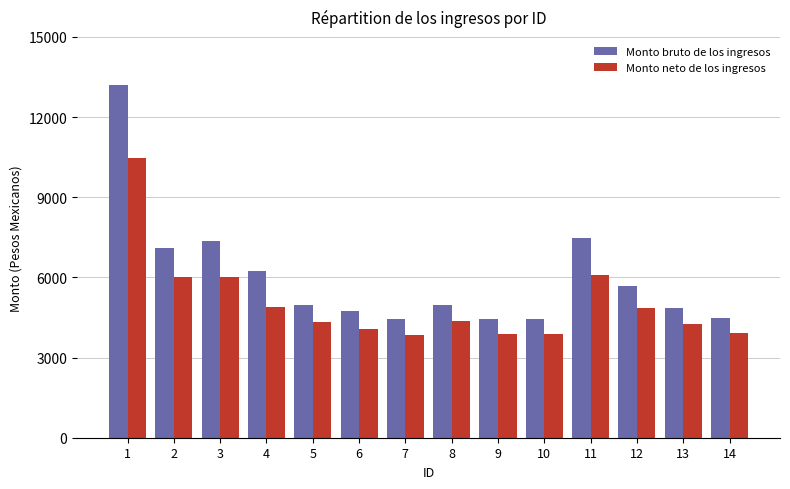

What is the maximum value shown in the chart?

13218.6